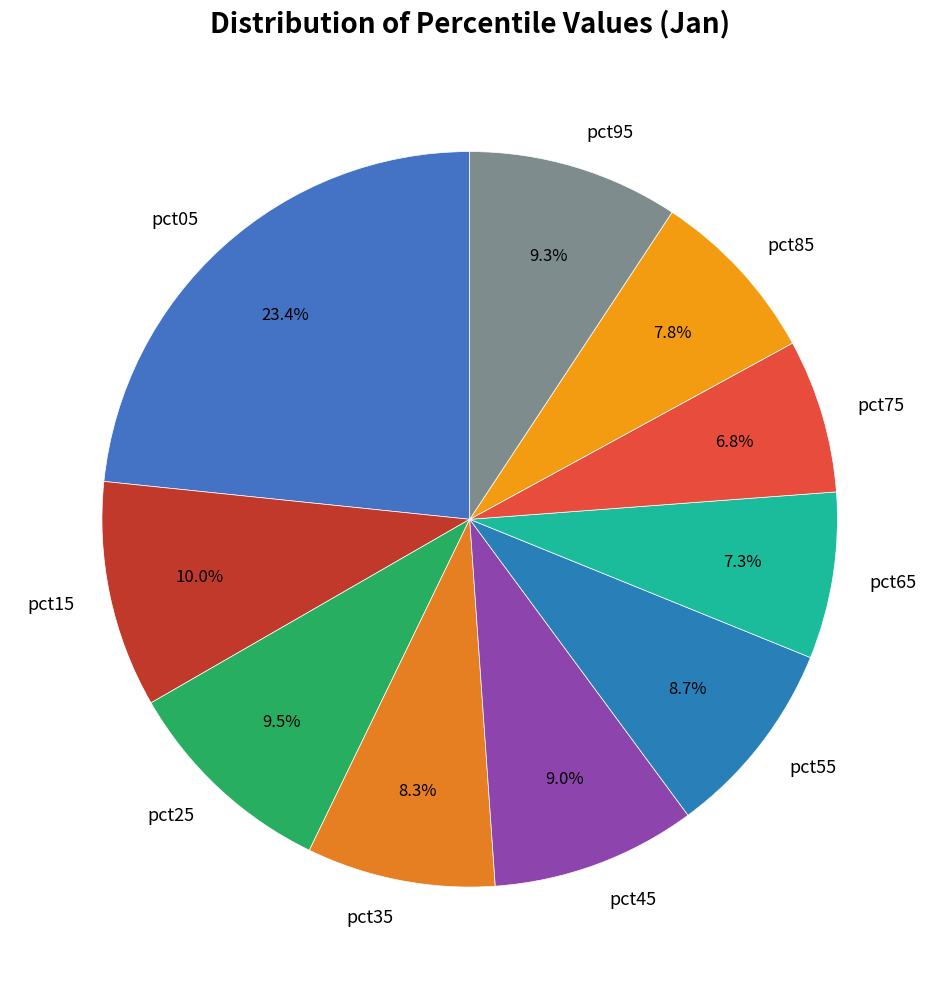

How many segments does this pie chart have?

10